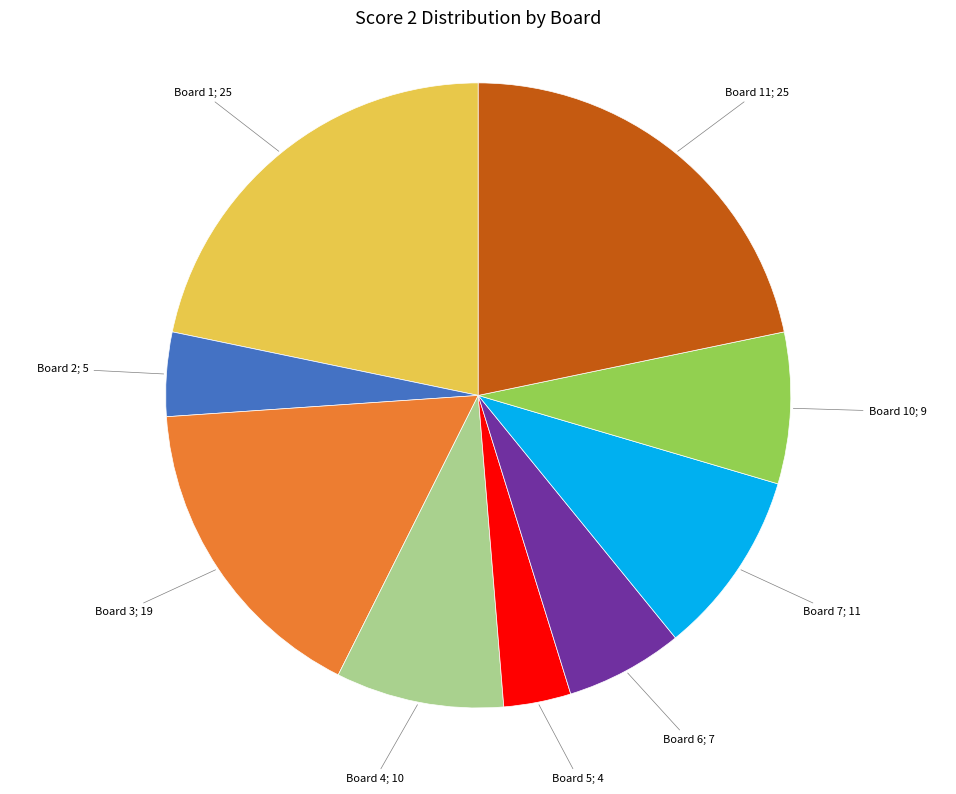

What is the smallest slice in the pie chart?

Board 5; 4